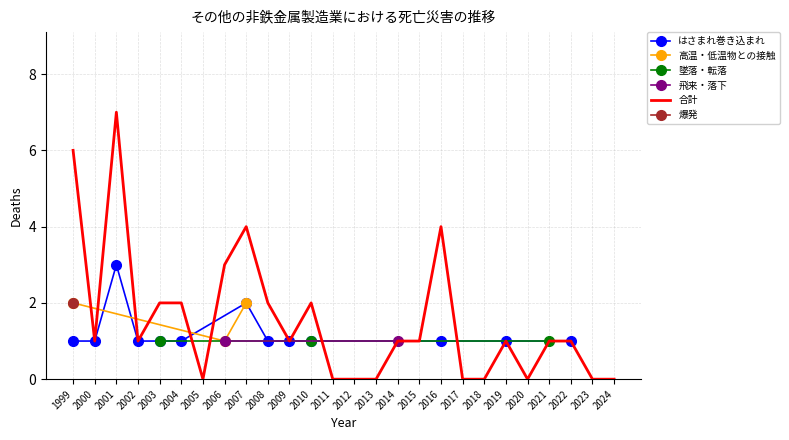

How many interior local valleys does the 合計 series have?

5